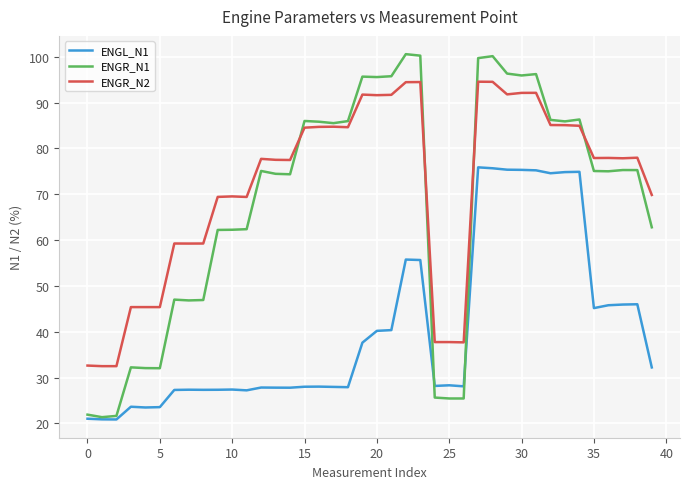

Which series has the largest range (max minus min)?

ENGR_N1